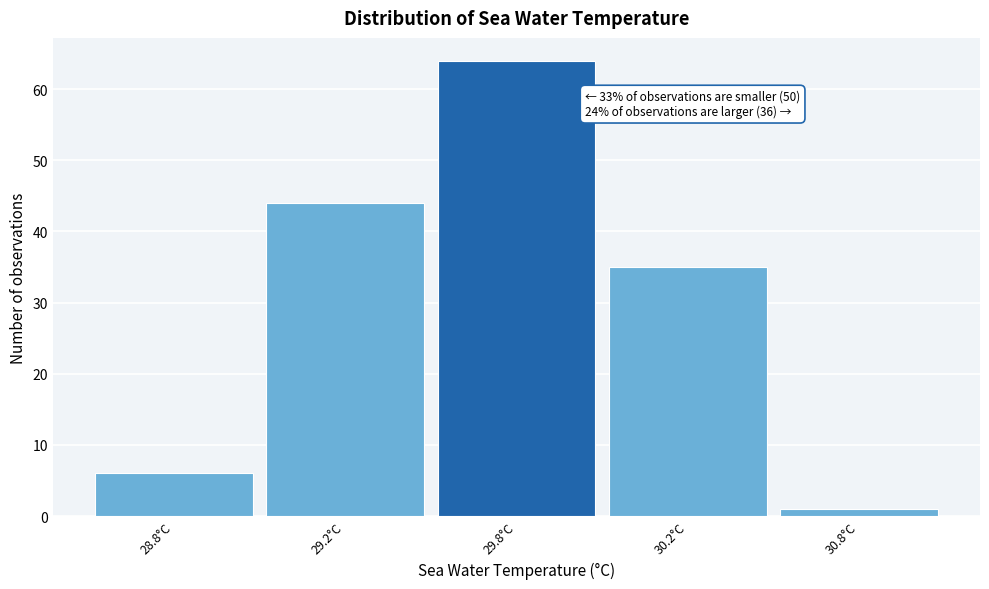

Reading left to right, what are all the values shown in this chart?

6	44	64	35	1